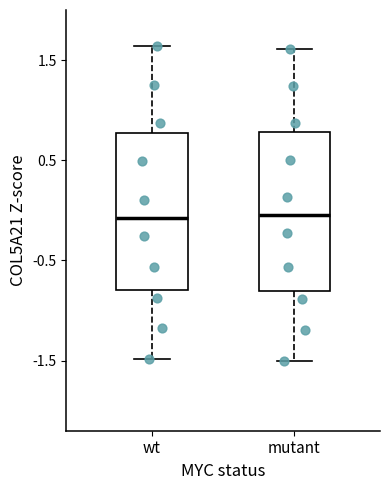

Reading left to right, read every box against the y-axis: the position of its median line, the range the box covers, and the ends of its whiskers. The values are not printed on the chart, so give them approximately, as read against the axis.

wt: median -0.1, box -0.8 to 0.8, whiskers -1.5 to 1.6
mutant: median 0.0, box -0.8 to 0.8, whiskers -1.5 to 1.6